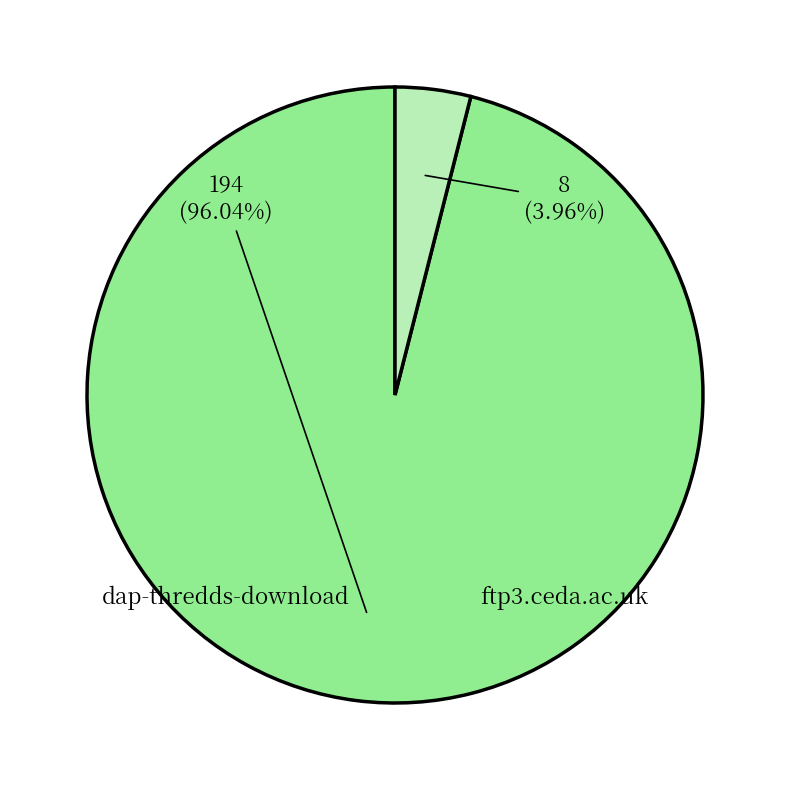

To the nearest percent, what is the difference between the largest and smallest slice percentages?

92%